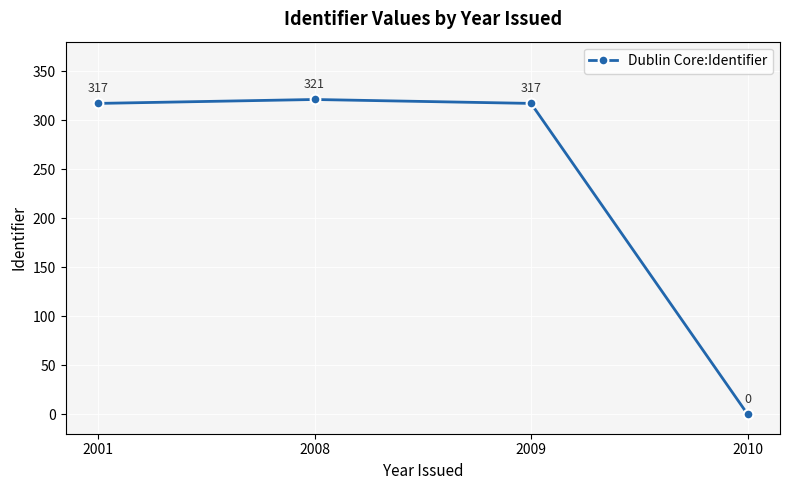

What is the difference between the values at 2001 and 2008?

4